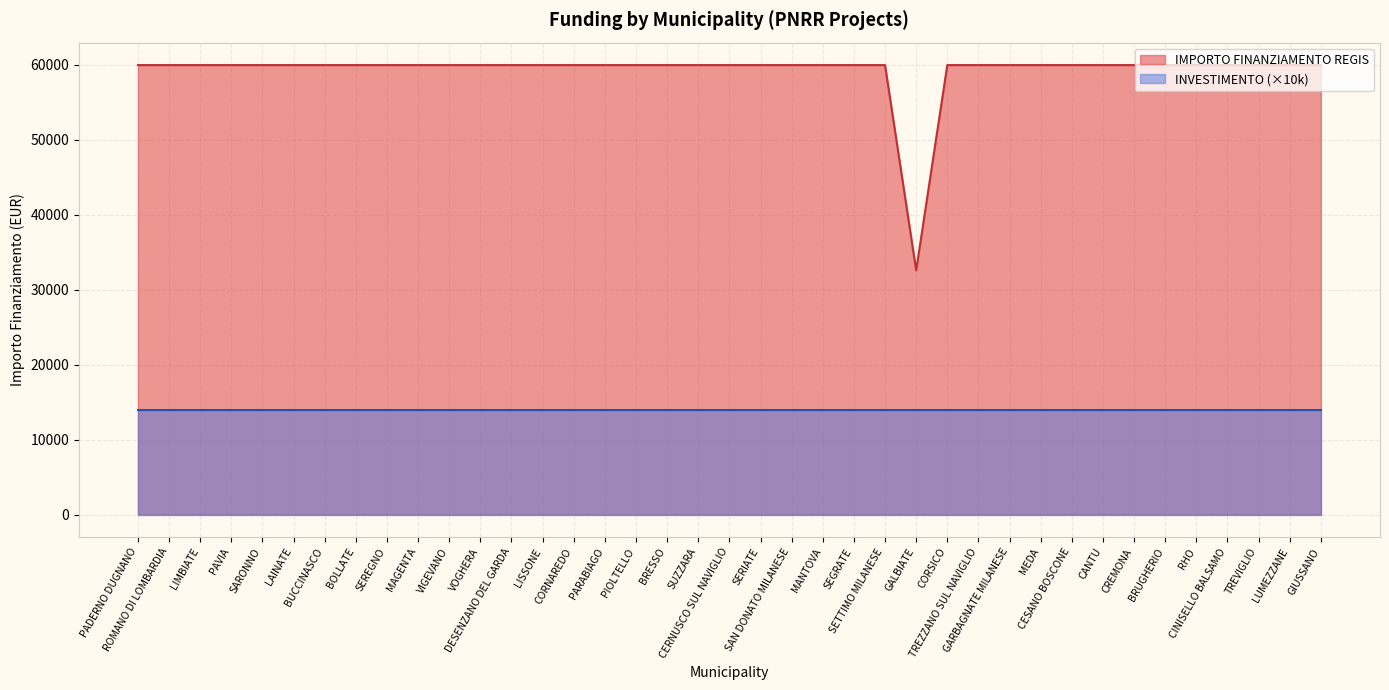

What is the approximate value at GALBIATE?

32589